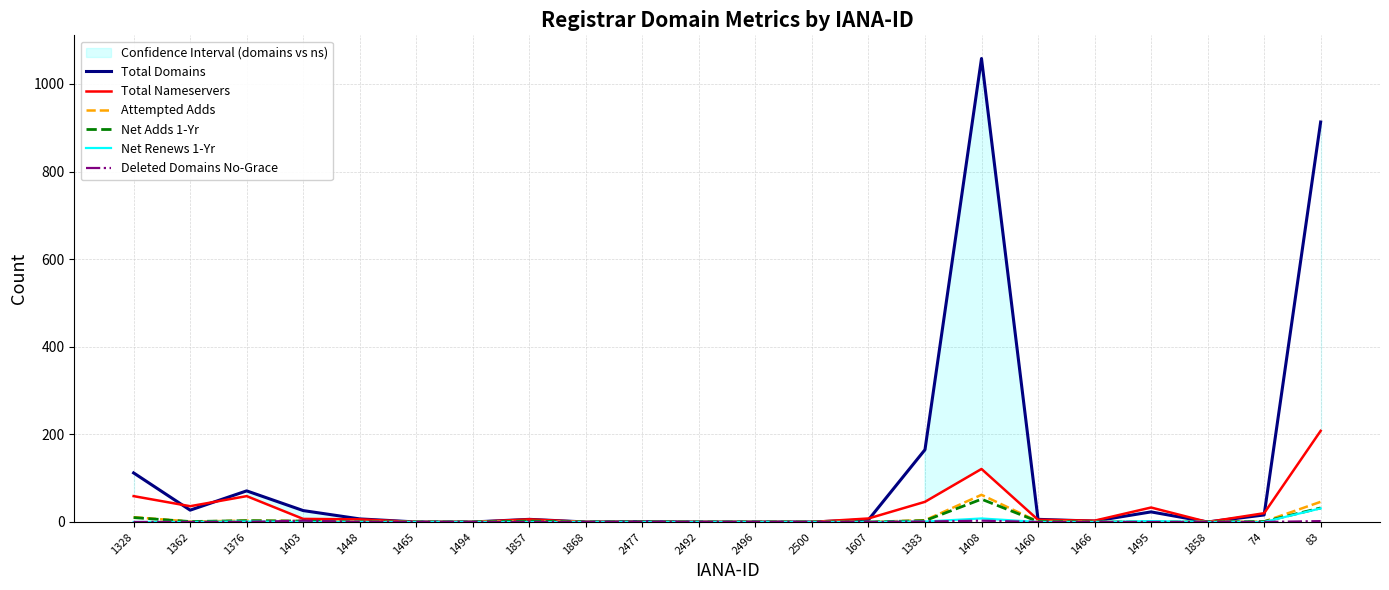

Rank the categories by Total Domains value from highest to lowest.

1408, 83, 1383, 1328, 1376, 1362, 1403, 1495, 74, 1448, 1857, 1460, 1607, 1466, 2477, 1465, 1494, 1868, 2492, 2496, 2500, 1858